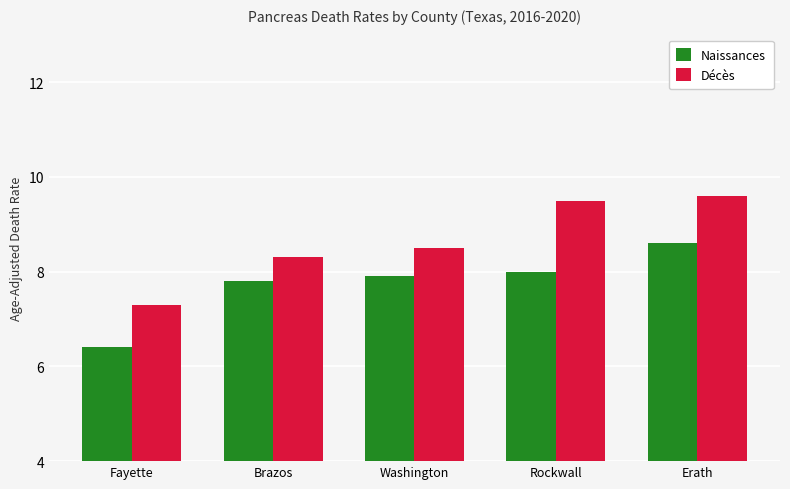

What is the minimum value shown in the chart?

6.4